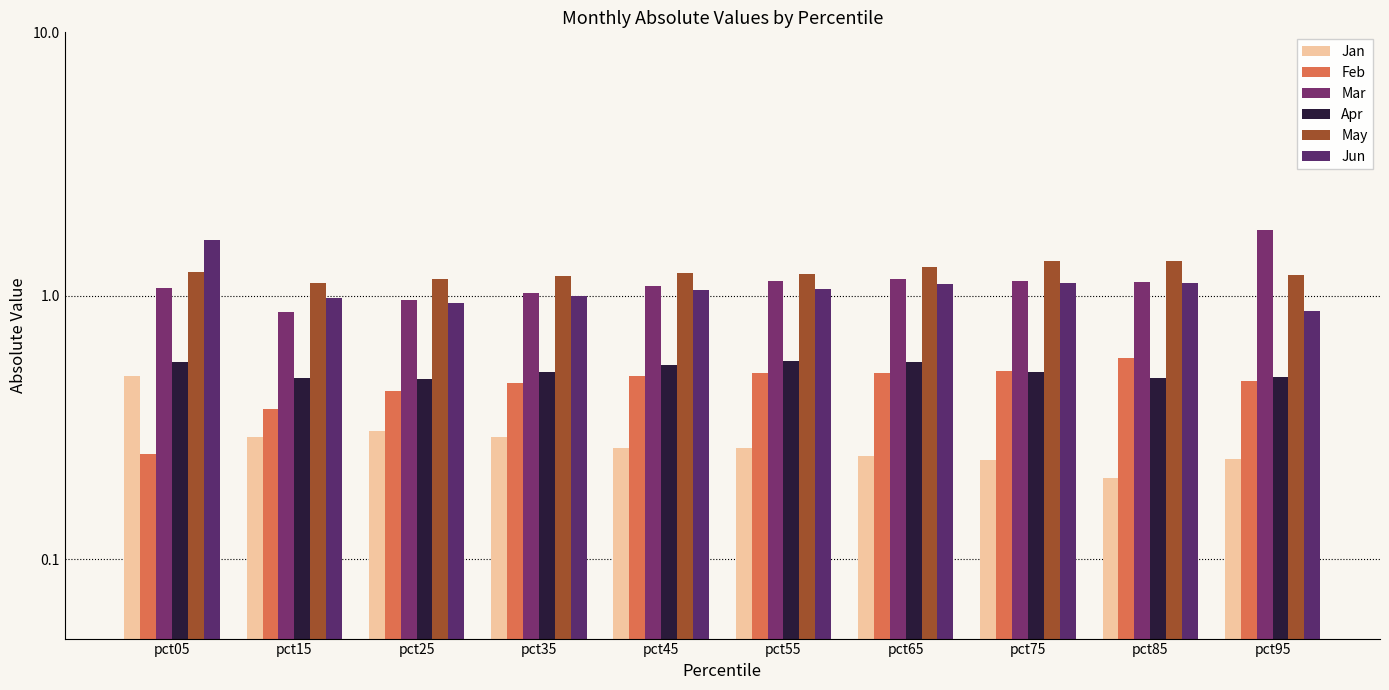

What are all the series names shown in the legend?

Jan, Feb, Mar, Apr, May, Jun